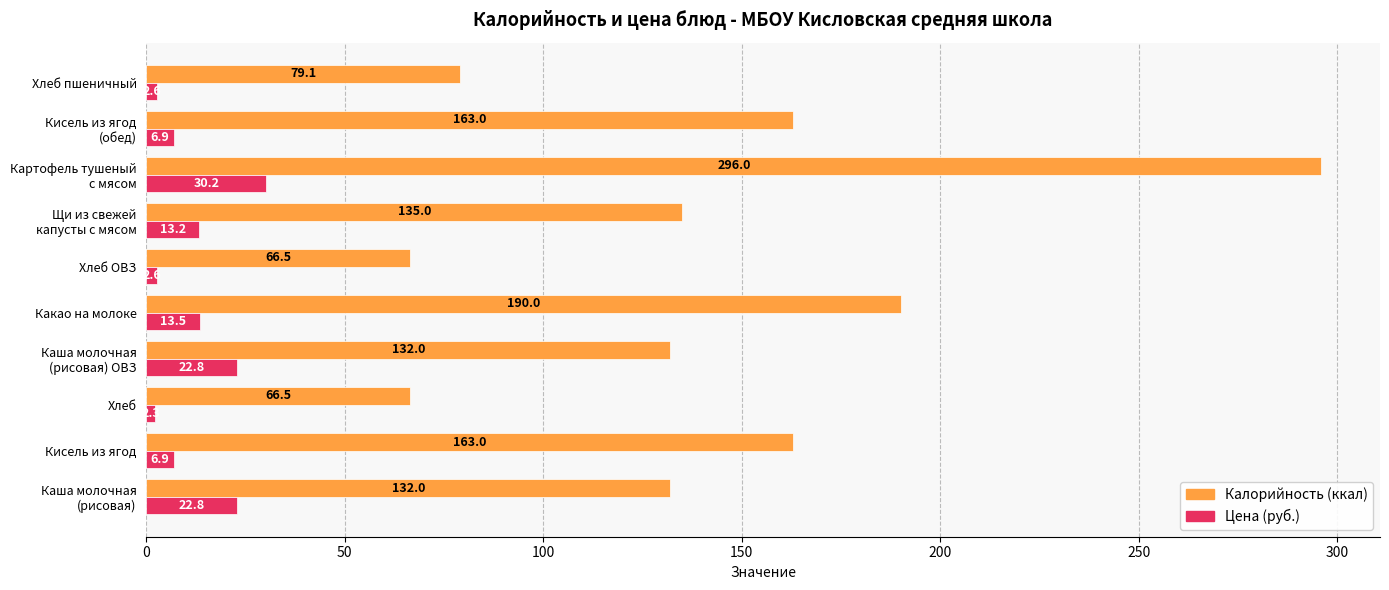

How many data points does each series have?

10